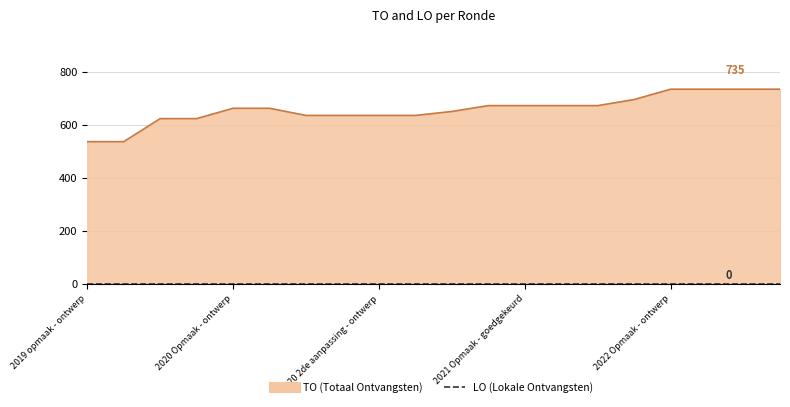

What is the maximum value shown in the chart?

735